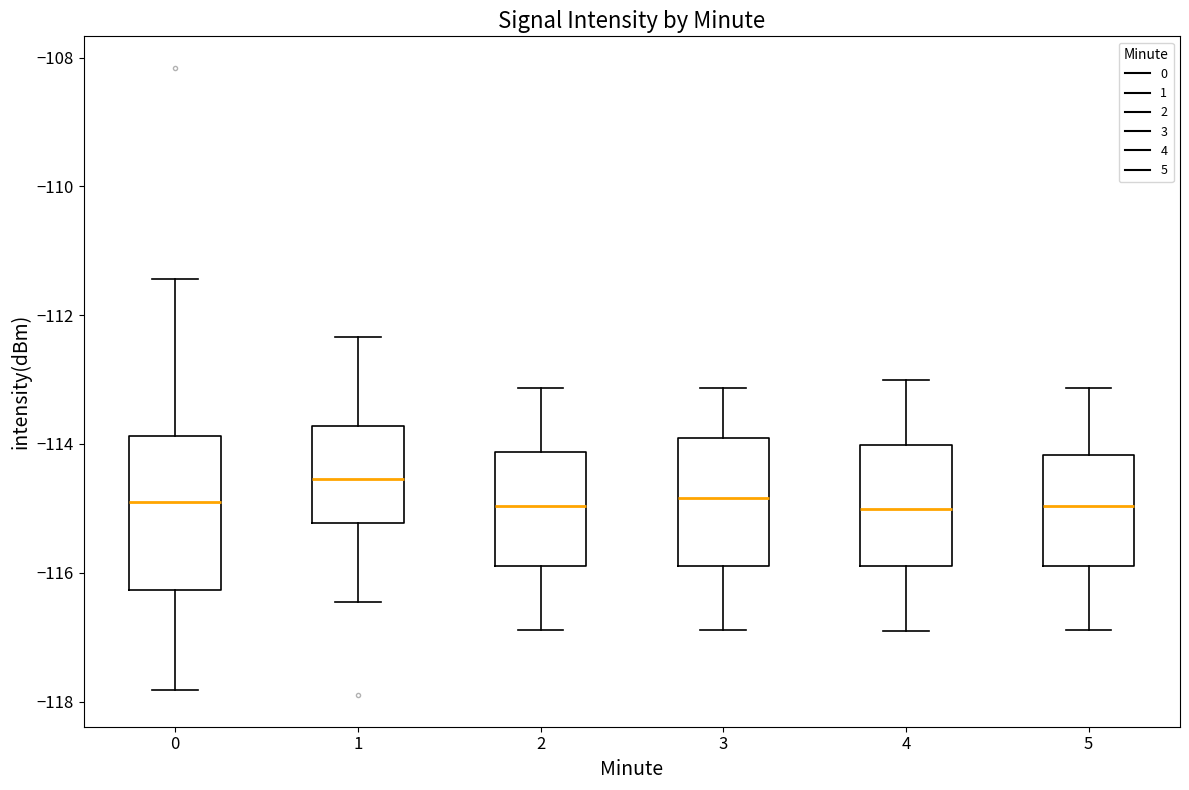

Reading left to right, read every box against the y-axis: the position of its median line, the range the box covers, and the ends of its whiskers. The values are not printed on the chart, so give them approximately, as read against the axis.

0: median -115.0, box -116.2 to -113.8, whiskers -117.8 to -111.4
1: median -114.6, box -115.2 to -113.8, whiskers -116.4 to -112.4
2: median -115.0, box -115.8 to -114.2, whiskers -116.8 to -113.2
3: median -114.8, box -115.8 to -114.0, whiskers -116.8 to -113.2
4: median -115.0, box -116.0 to -114.0, whiskers -117.0 to -113.0
5: median -115.0, box -115.8 to -114.2, whiskers -116.8 to -113.2